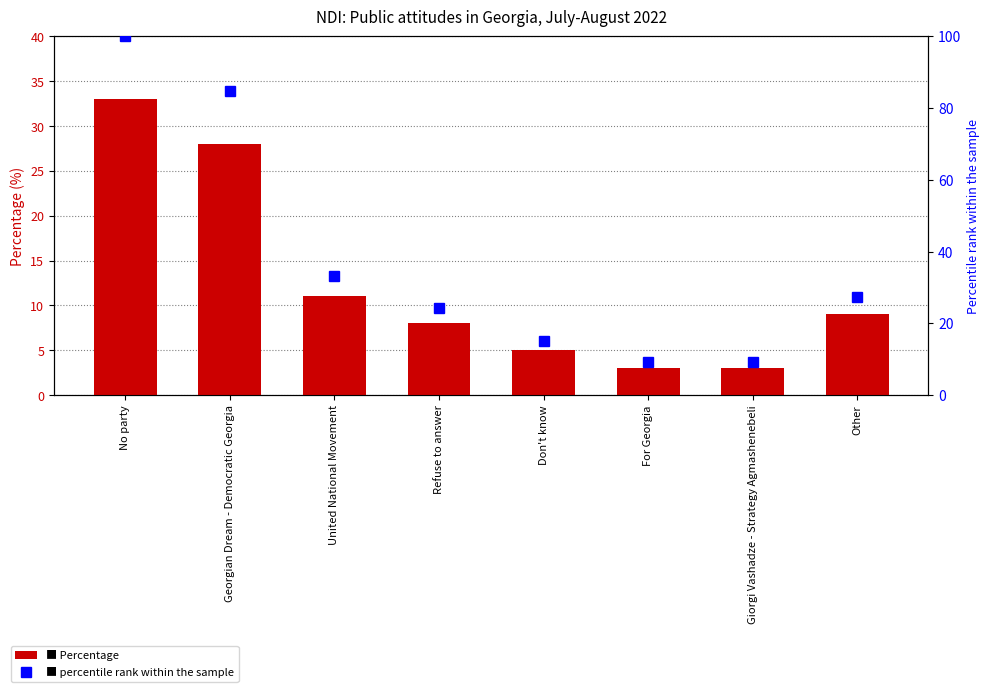

What is the difference between the second highest and minimum values in the percentile rank within the sample series?

75.8